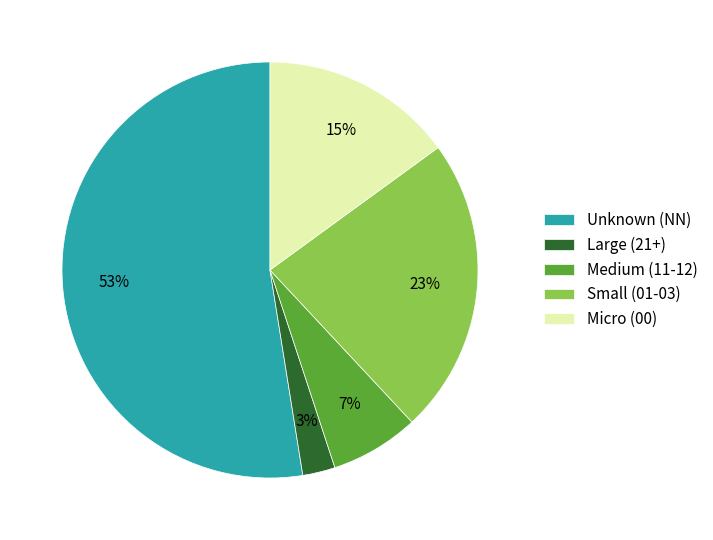

To the nearest percent, what is the difference between the largest and smallest slice percentages?

50%